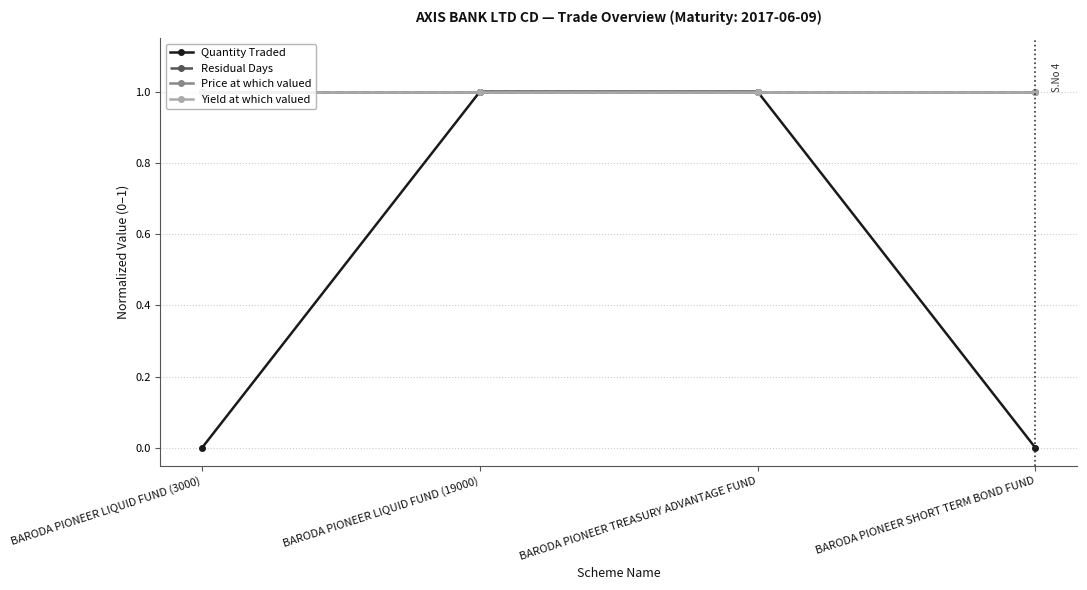

Between BARODA PIONEER LIQUID FUND (3000) and BARODA PIONEER TREASURY ADVANTAGE FUND, which series saw the biggest shift?

Quantity Traded